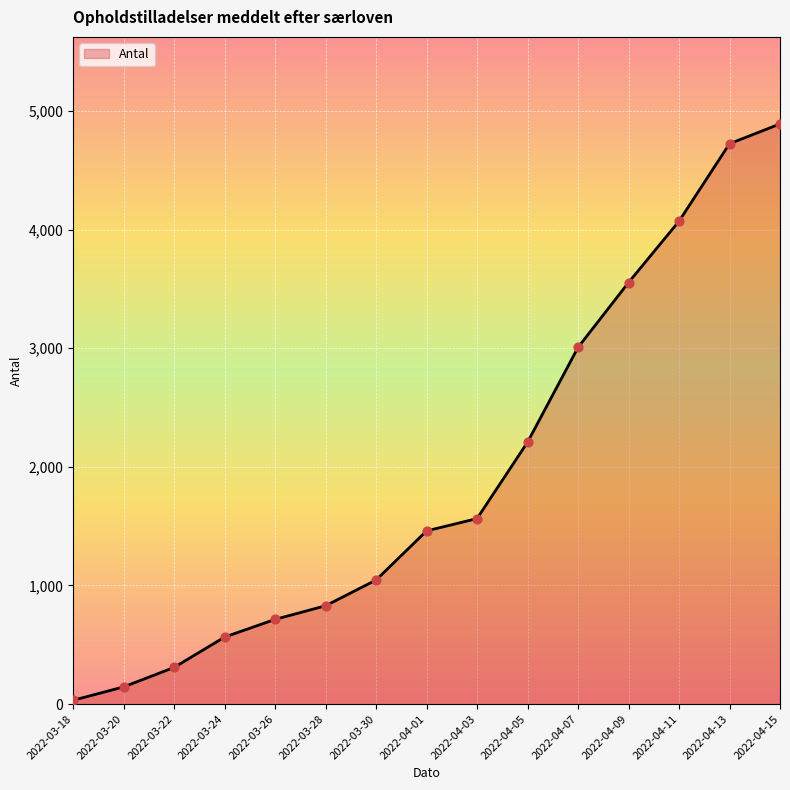

Approximately how many times larger is the value at 2022-04-13 compared to 2022-04-07?

1.6